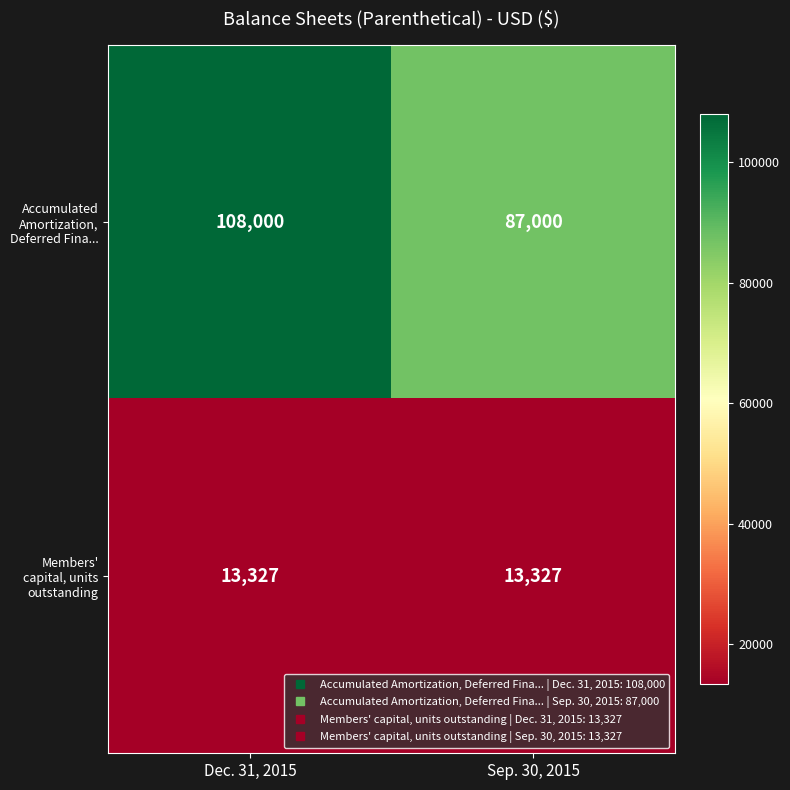

How many categories are shown in the chart?

2